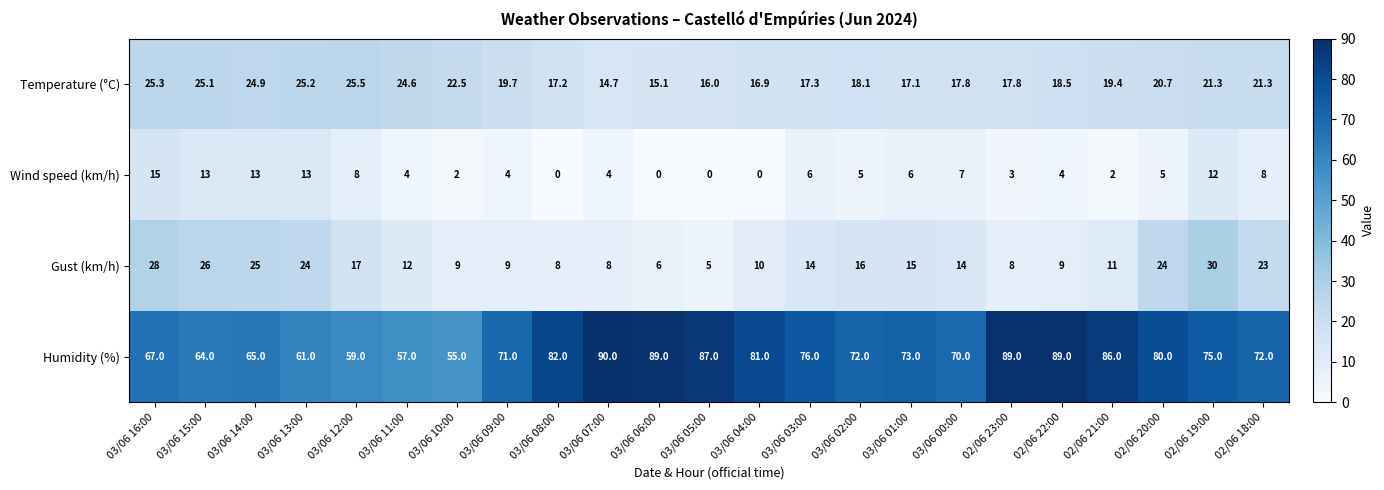

Rank the series at 02/06 23:00 from highest to lowest value.

Humidity (%), Temperature (°C), Gust (km/h), Wind speed (km/h)